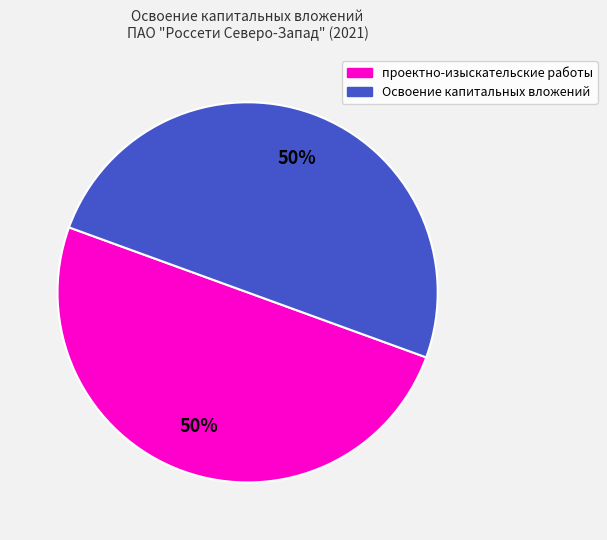

To the nearest percent, what is the average slice percentage?

50%